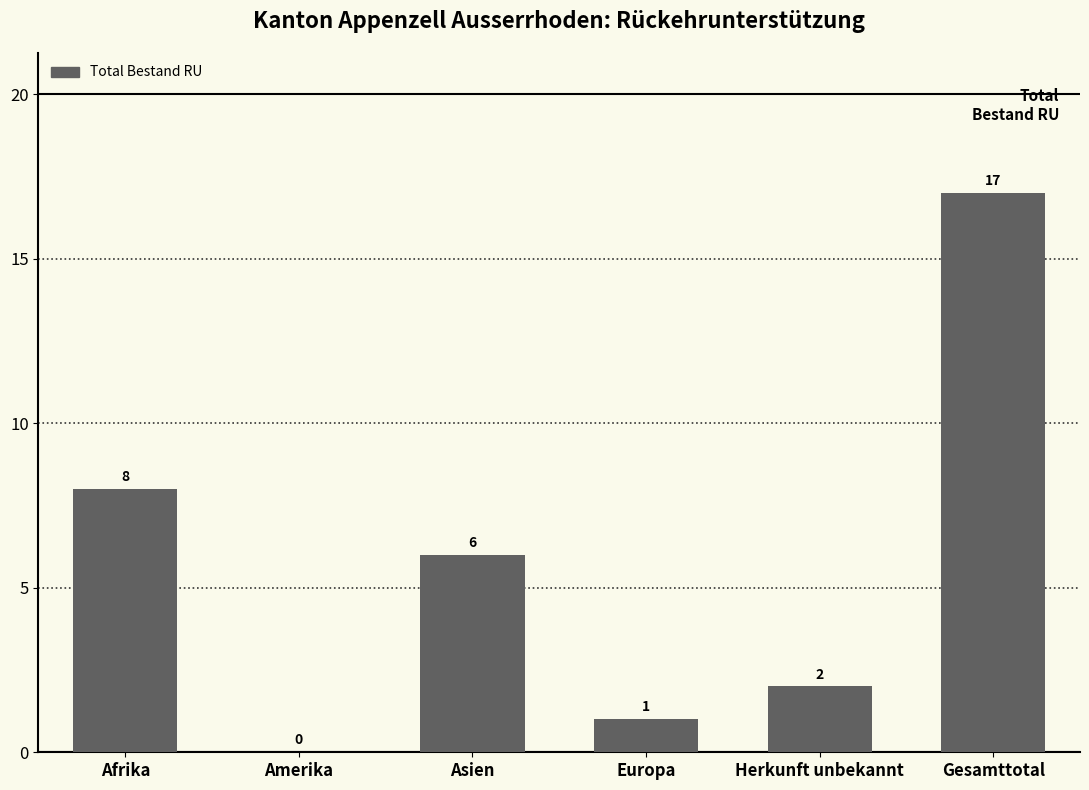

What is the change in value from Asien to Herkunft unbekannt?

-4